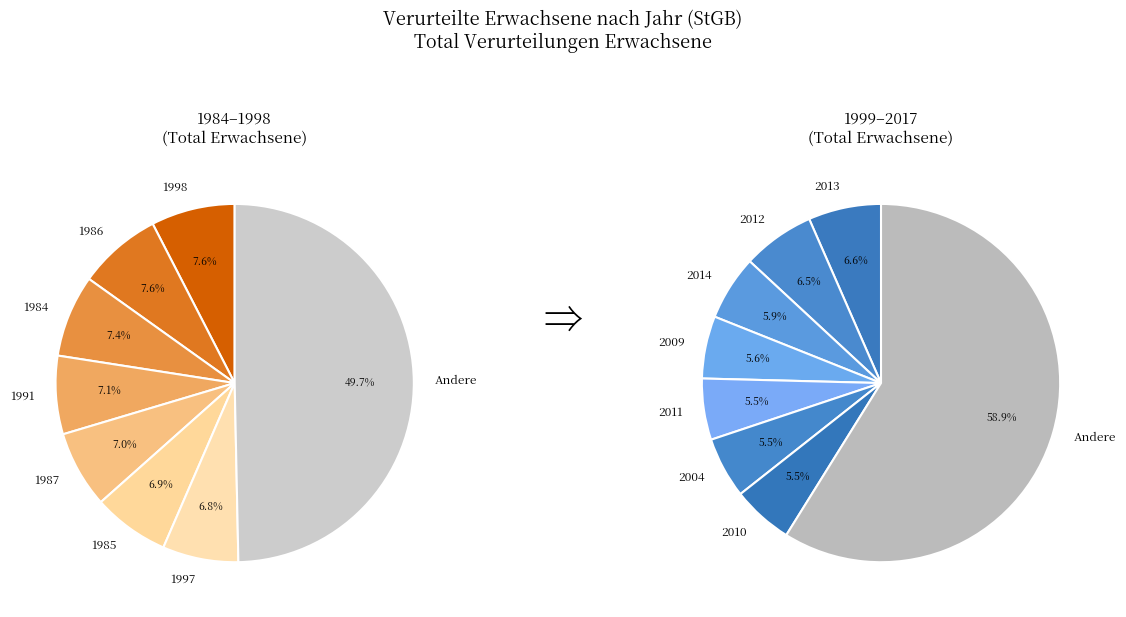

To the nearest percent, what is the difference between the largest and smallest slice percentages?

2%